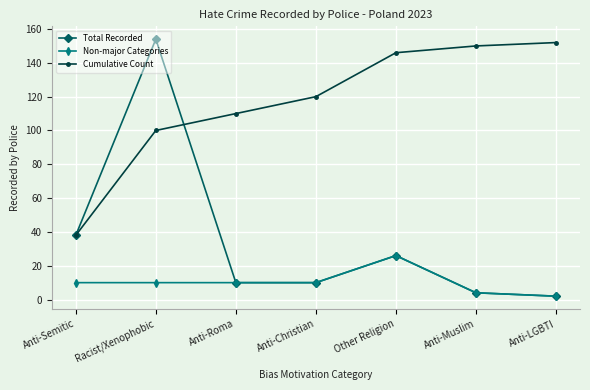

What is the label of the 6th point from the left?

Anti-Muslim